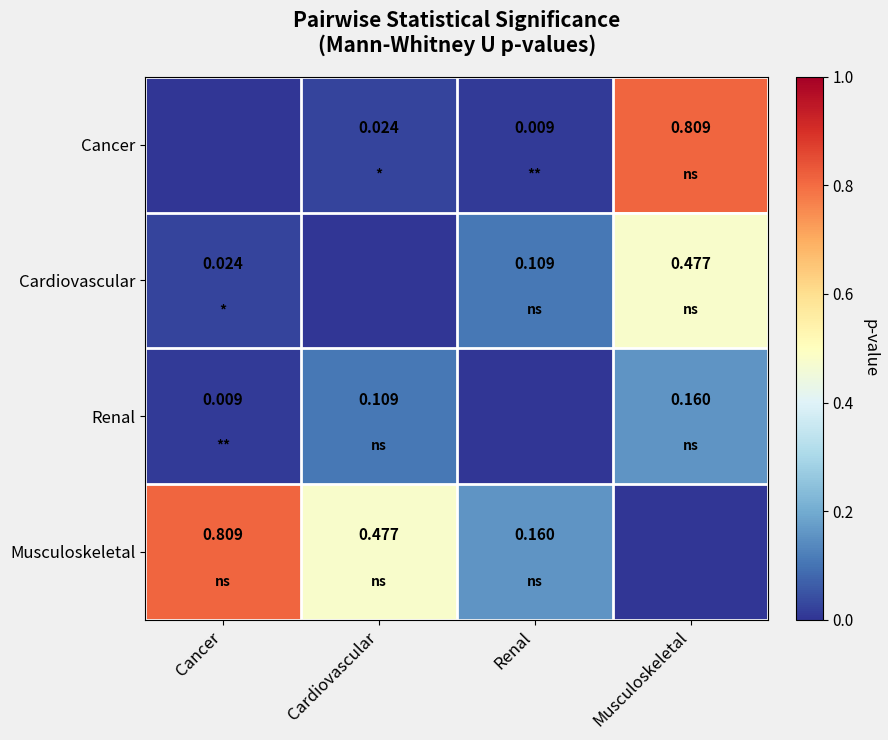

Is the value of Cancer at Musculoskeletal greater than the value of Renal at Cardiovascular?

Yes